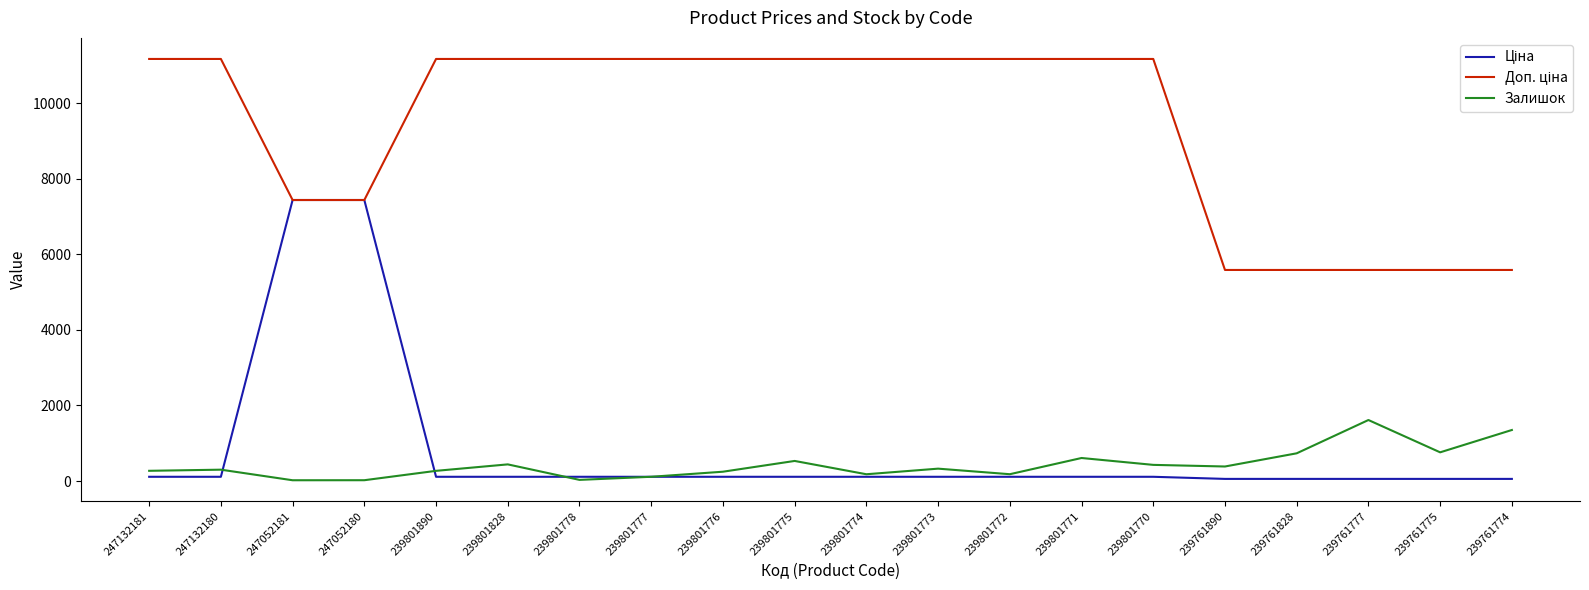

What is the greatest value displayed?

11169.0